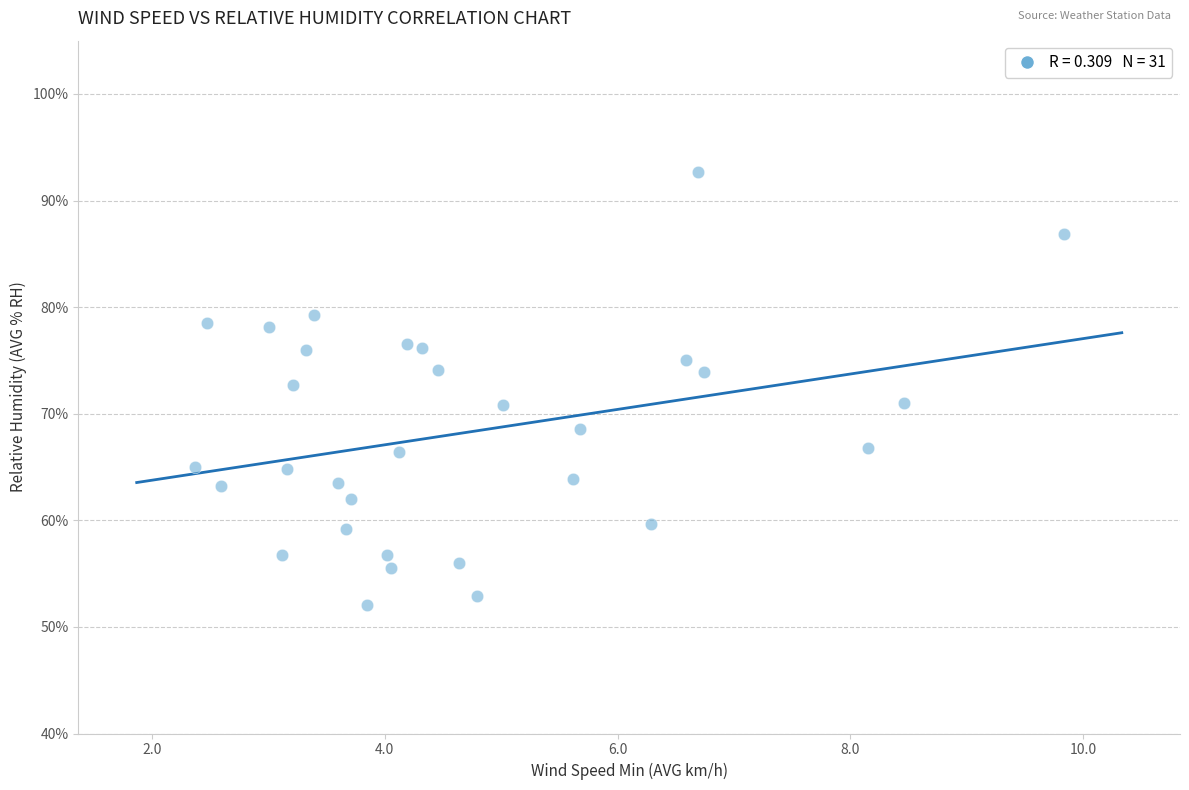

What is the range of X values (max minus min)?

7.5